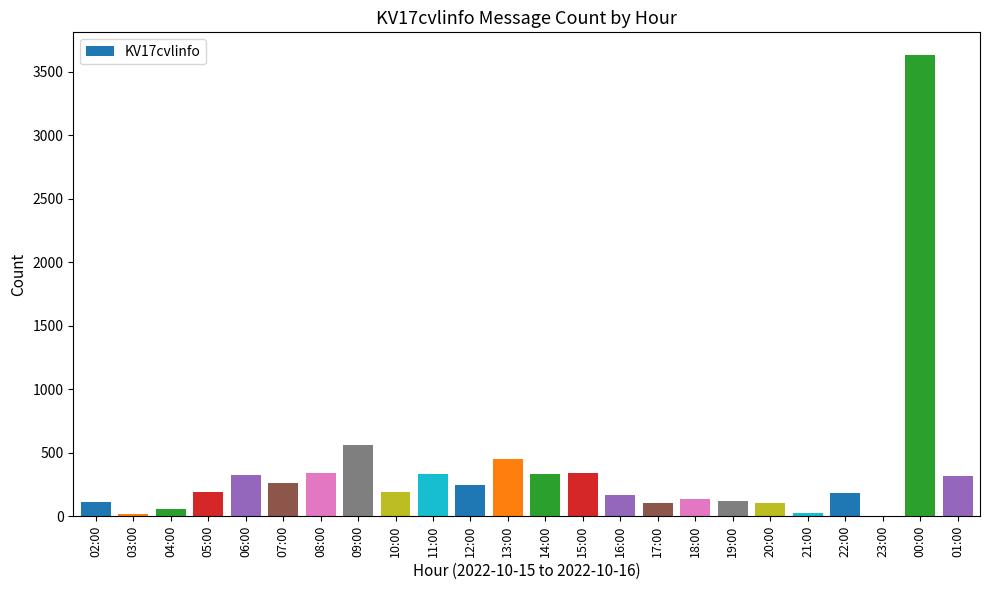

What is the maximum value shown in the chart?

3630